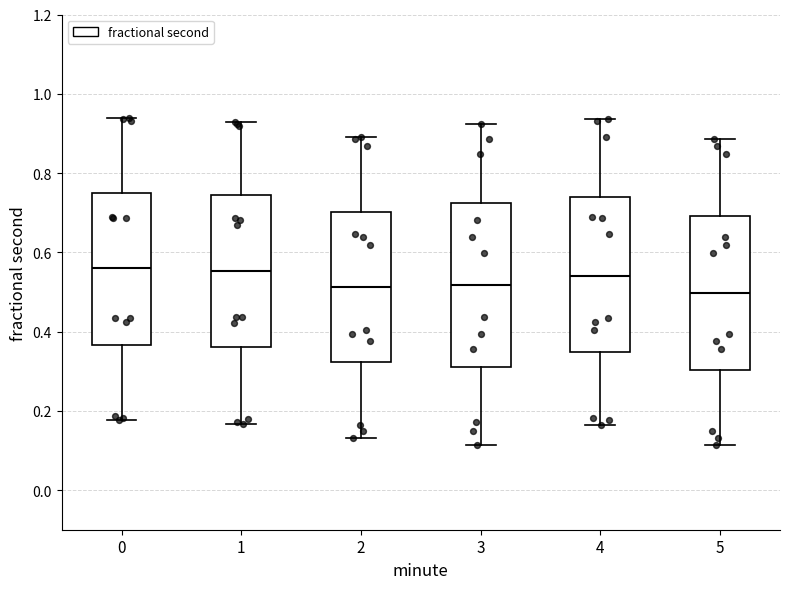

Where is the upper edge of the box at x = 3 on the y-axis? The values are not printed on the chart, so give them approximately, as read against the axis.

0.72